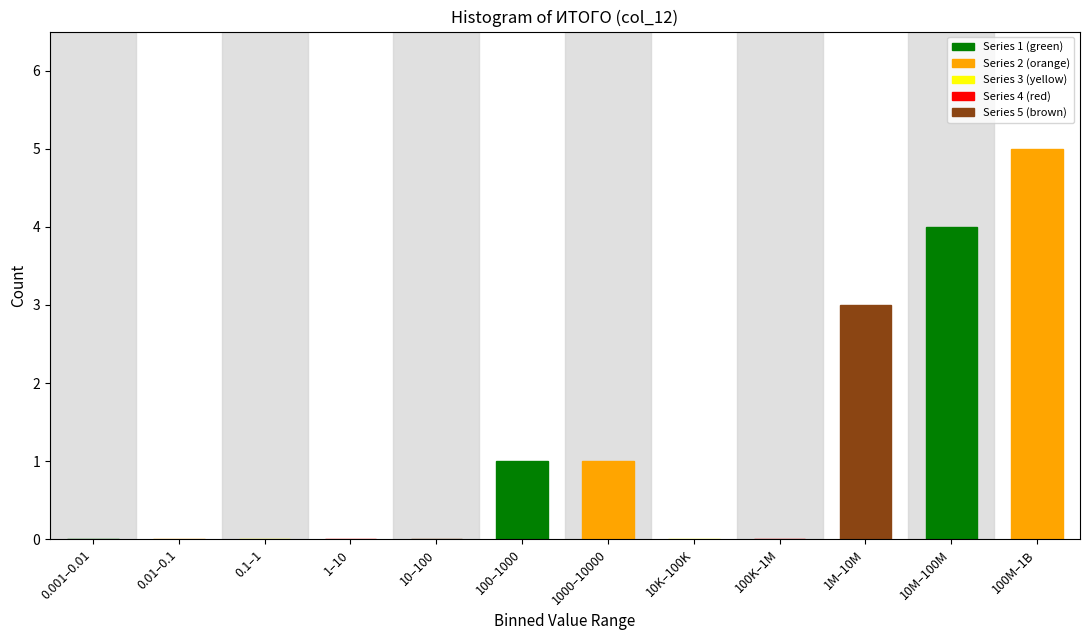

Reading left to right, extract all data points from this chart.

0.001–0.01=0	0.01–0.1=0	0.1–1=0	1–10=0	10–100=0	100–1000=1	1000–10000=1	10K–100K=0	100K–1M=0	1M–10M=3	10M–100M=4	100M–1B=5